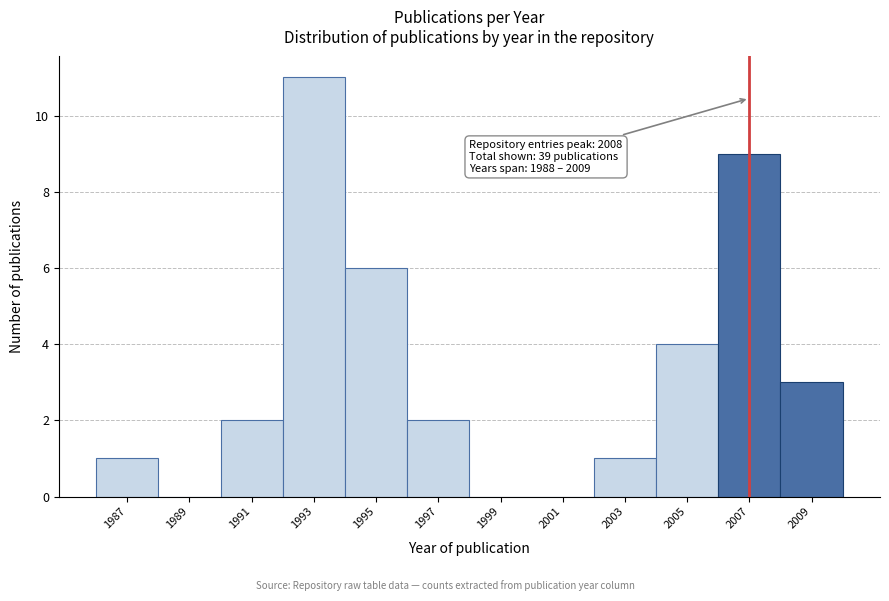

Reading left to right, transcribe all the data shown in this chart.

1987=1	1989=0	1991=2	1993=11	1995=6	1997=2	1999=0	2001=0	2003=1	2005=4	2007=9	2009=3